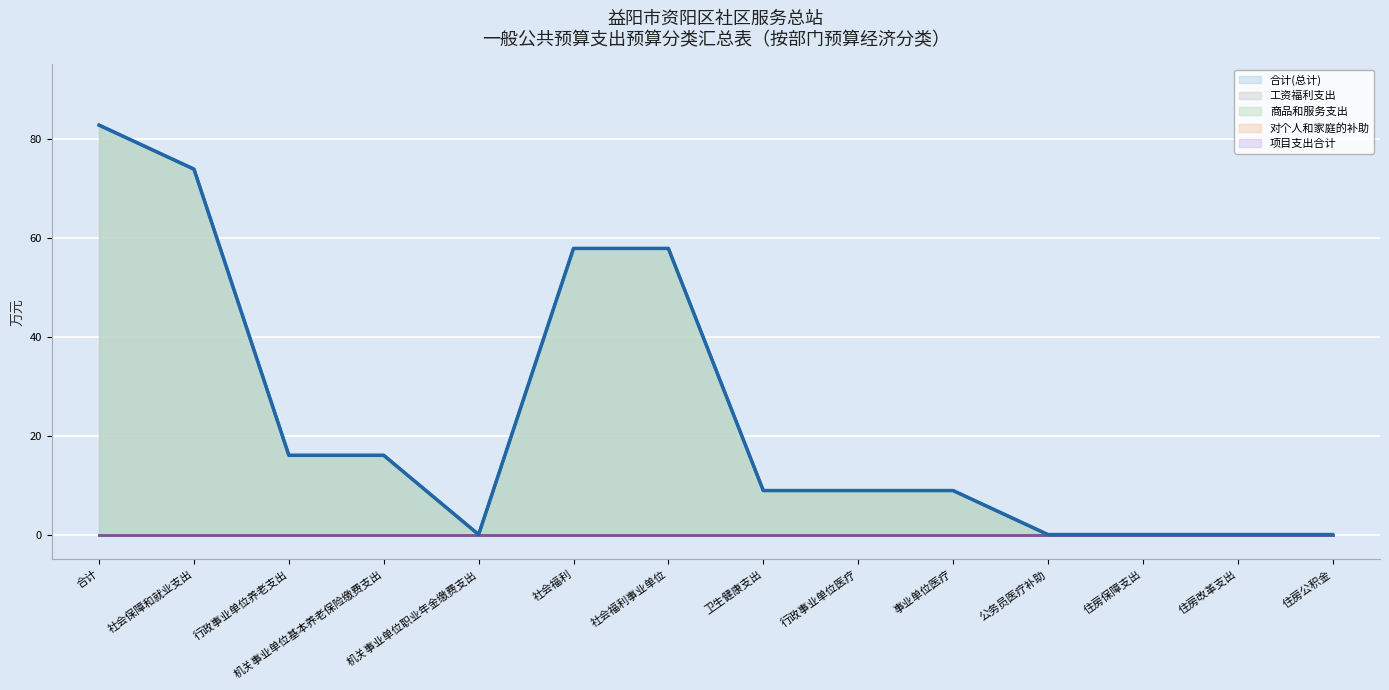

How many data points in 商品和服务支出 are less than 8?

5